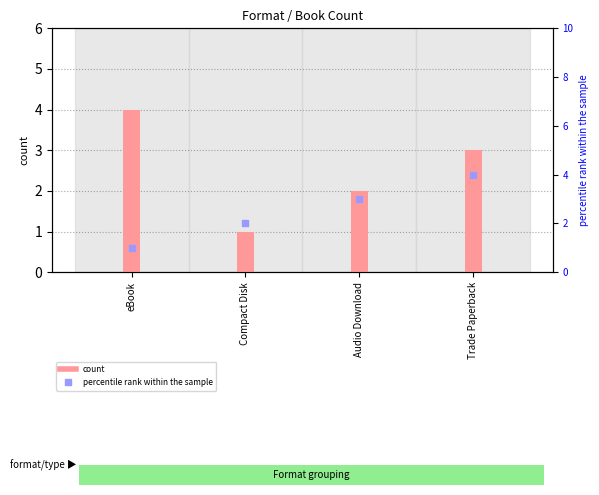

Which series contains the highest Y value?

count